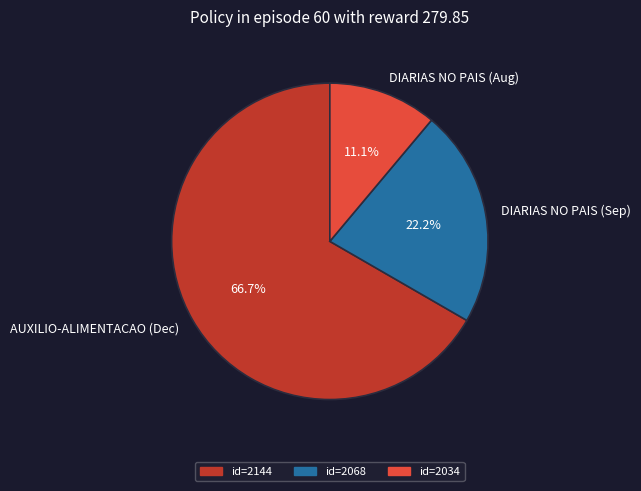

What percentage is NOT represented by DIARIAS NO PAIS (Sep)?

77.8%